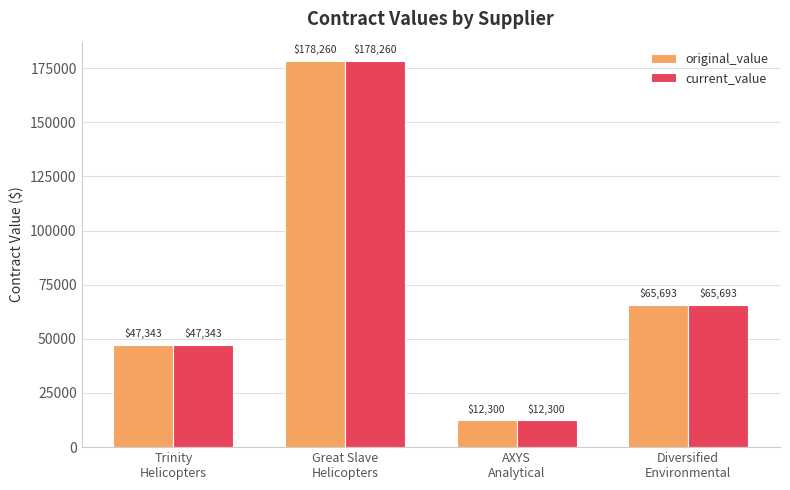

What is the difference between the maximum and minimum values in the current_value series?

165960.0